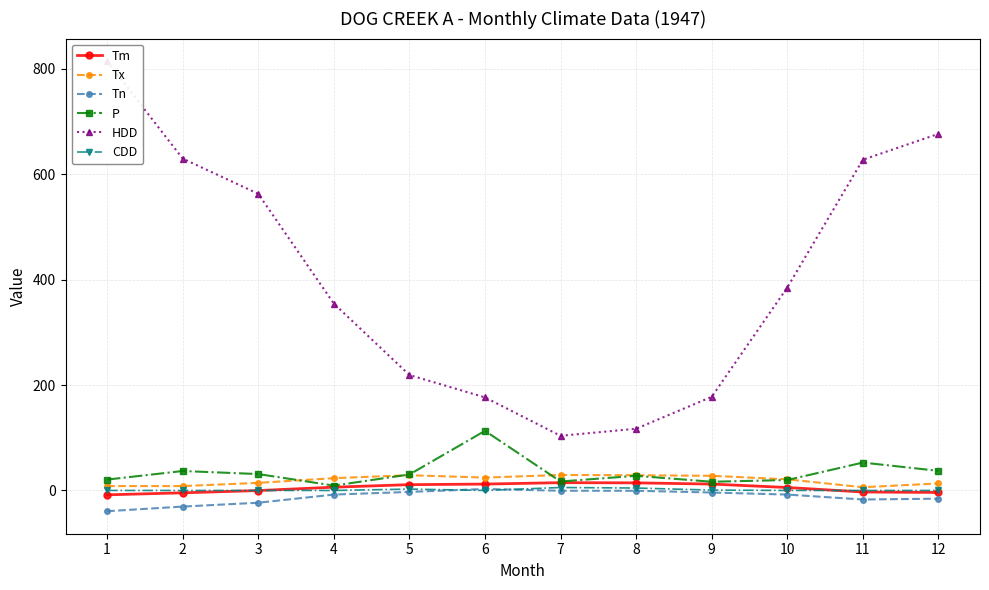

Is this an area chart (filled region under the line)?

No